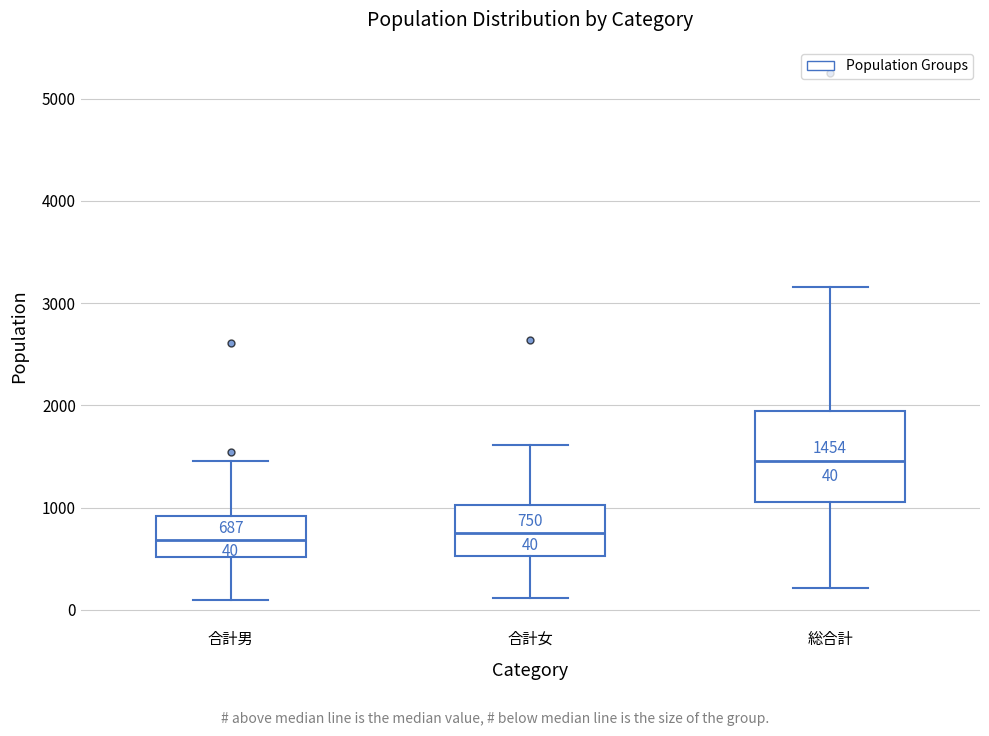

Which box has the highest median line?

総合計